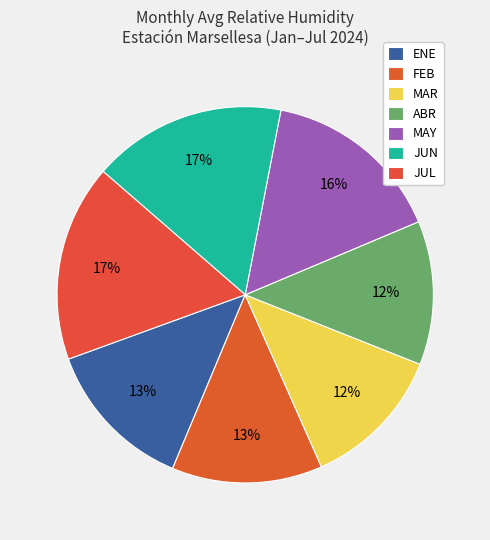

Which slice is the largest?

JUL